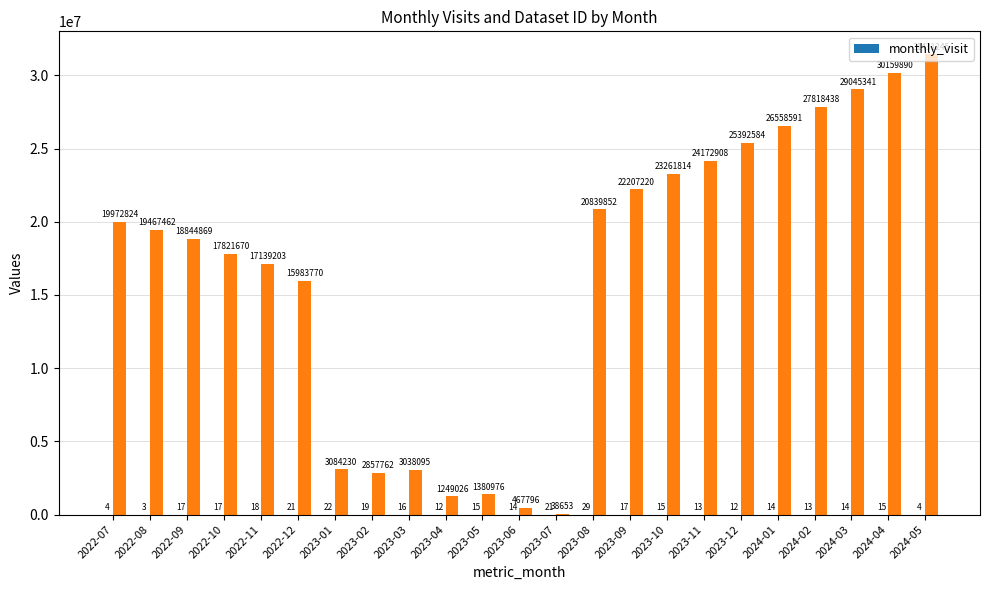

Does the chart contain any negative values?

No